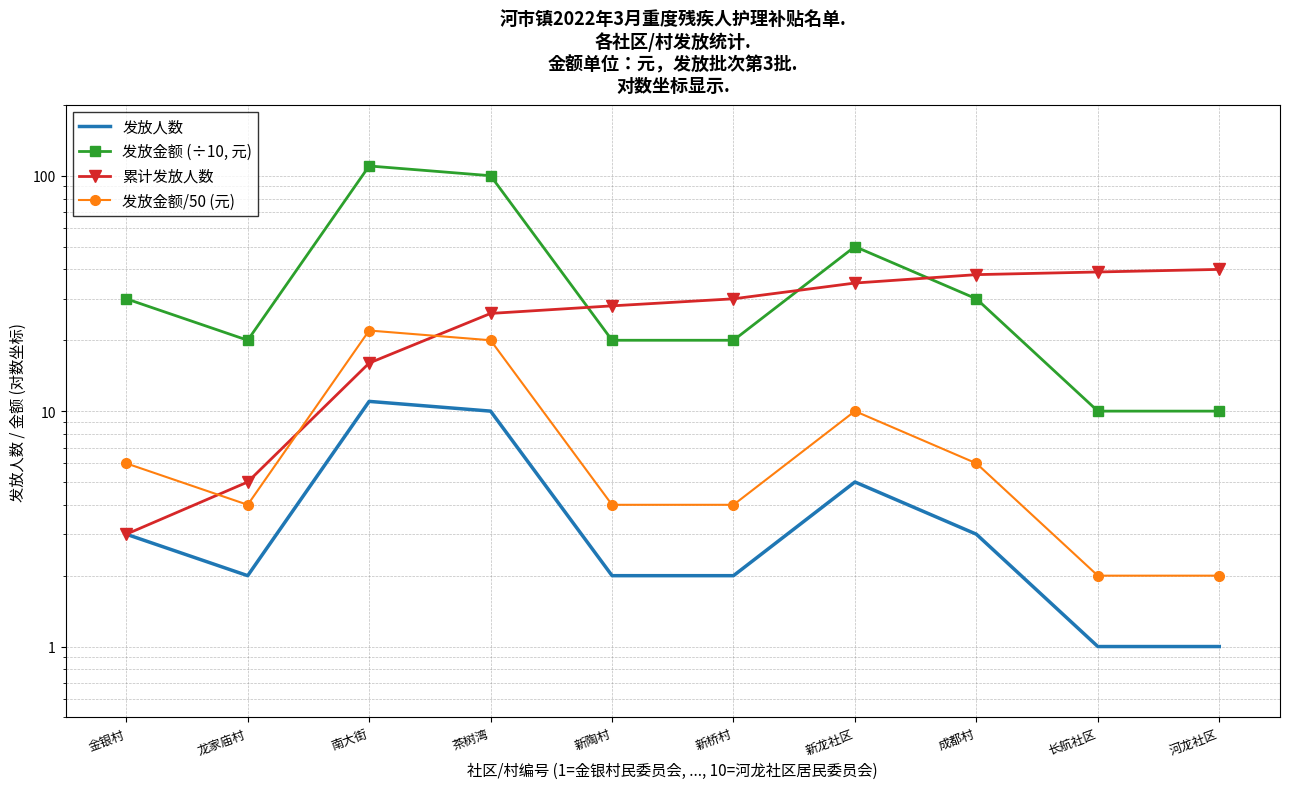

Read the 发放金额/50 (元) value at 新陶村, to the nearest 5.

5